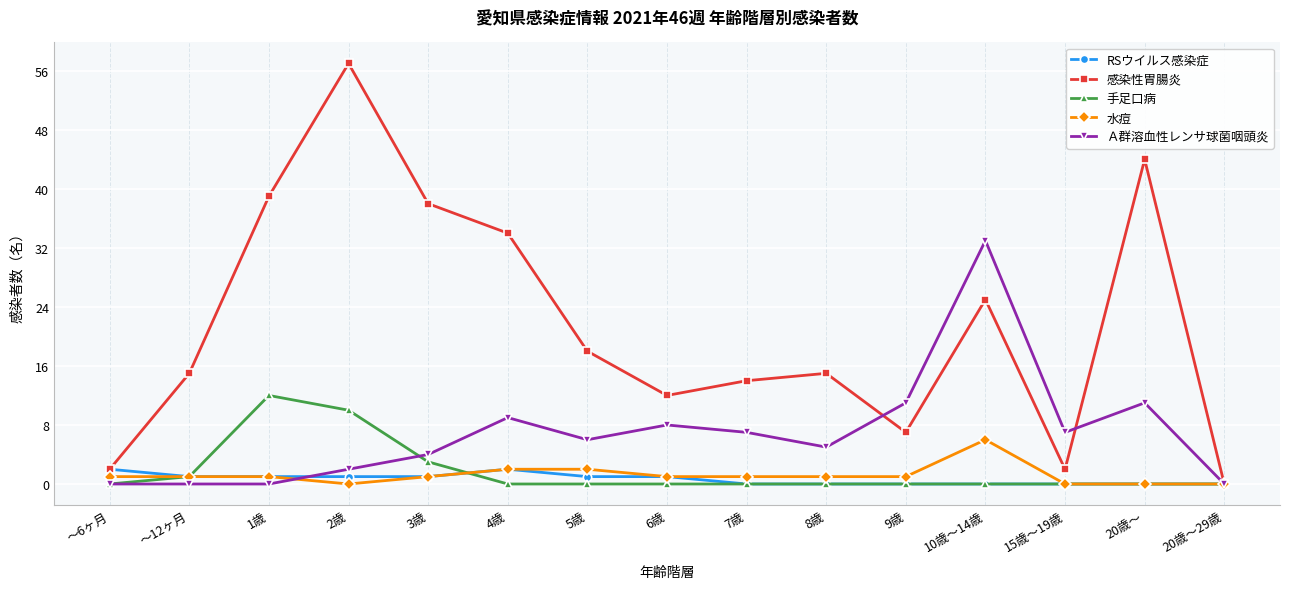

The Ａ群溶血性レンサ球菌咽頭炎 series shows -20 at 20歳～29歳. True or false?

False